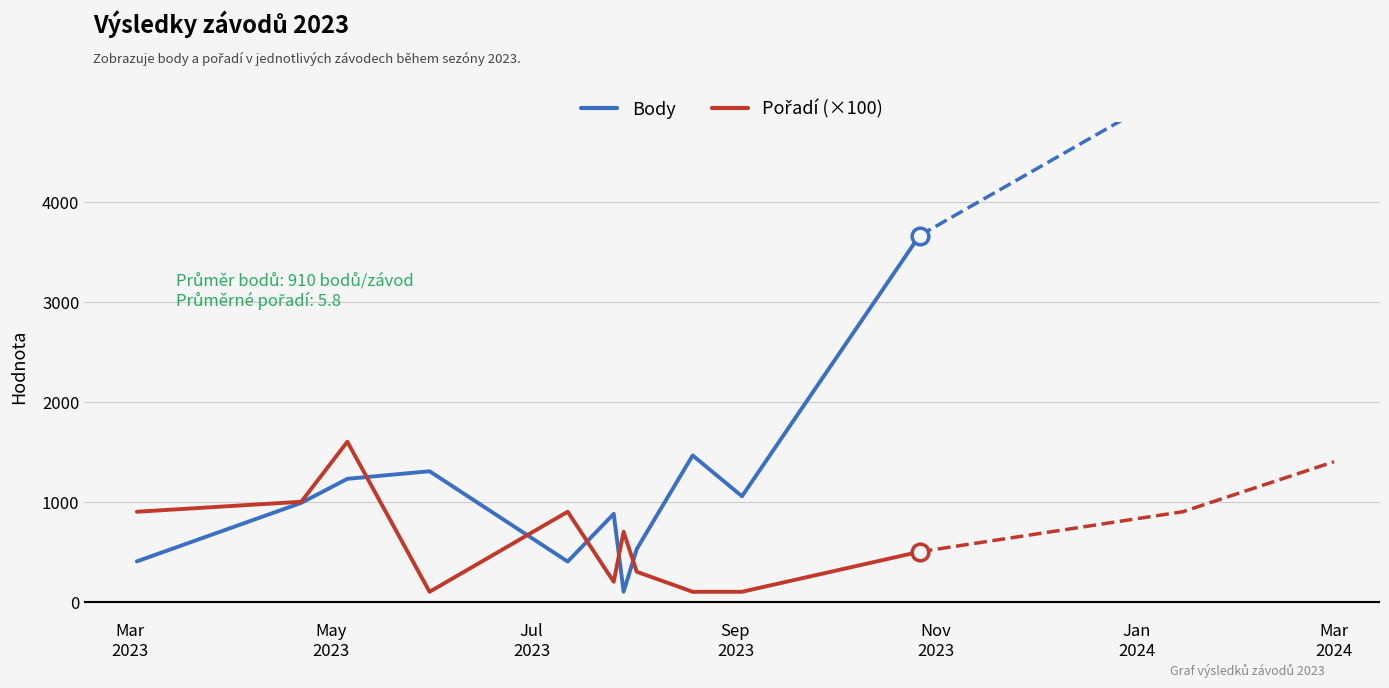

How many times do Pořadí (×100) and Body cross each other?

5